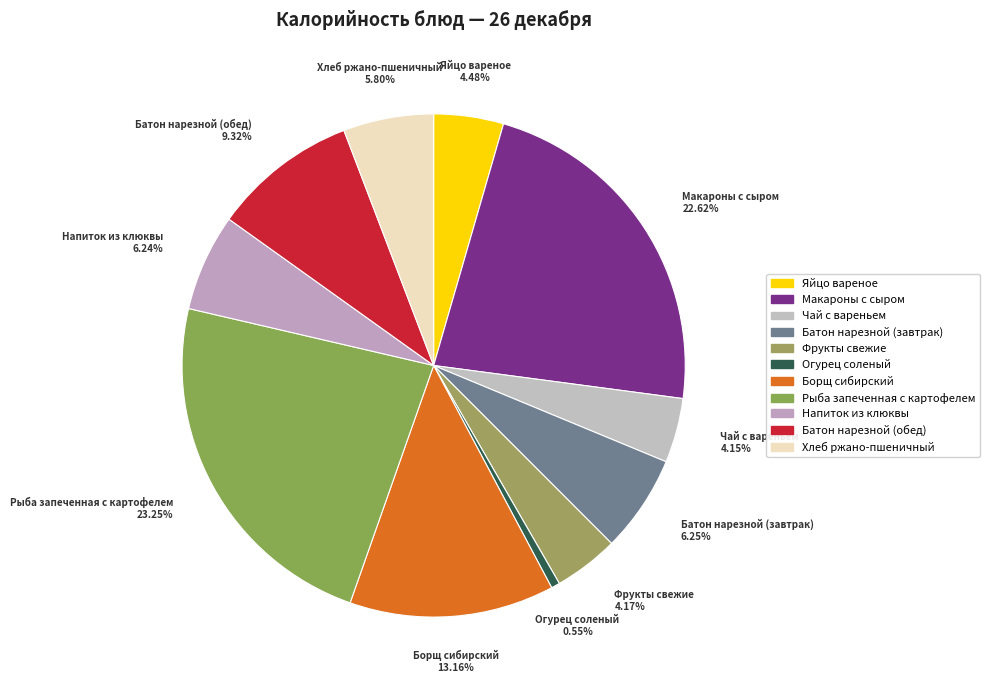

Does any single category account for the majority?

No